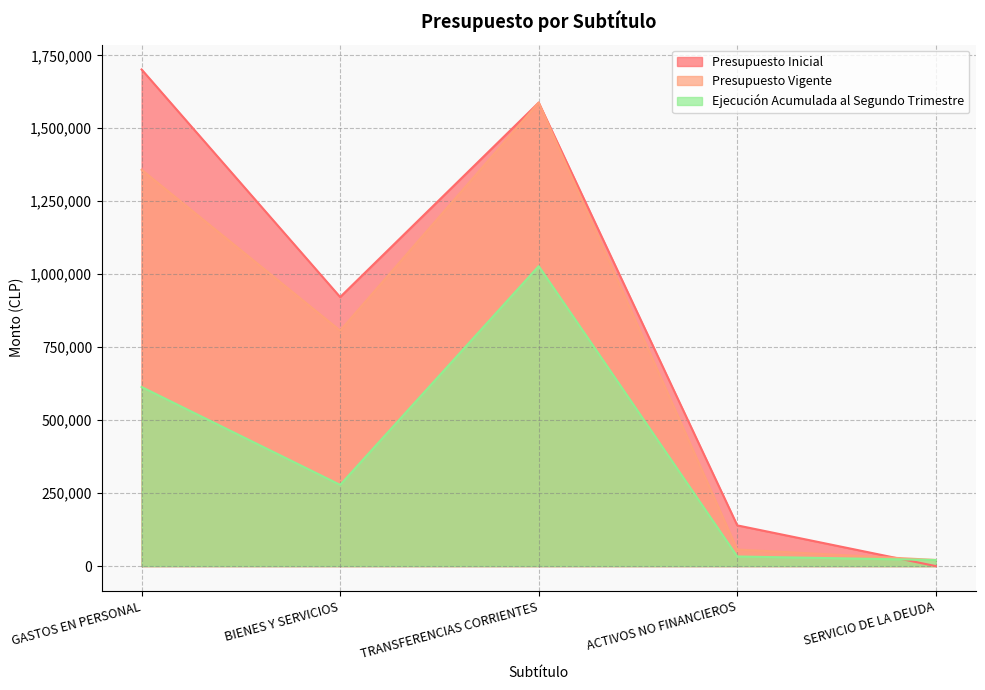

Which series has the widest spread of values?

Presupuesto Inicial